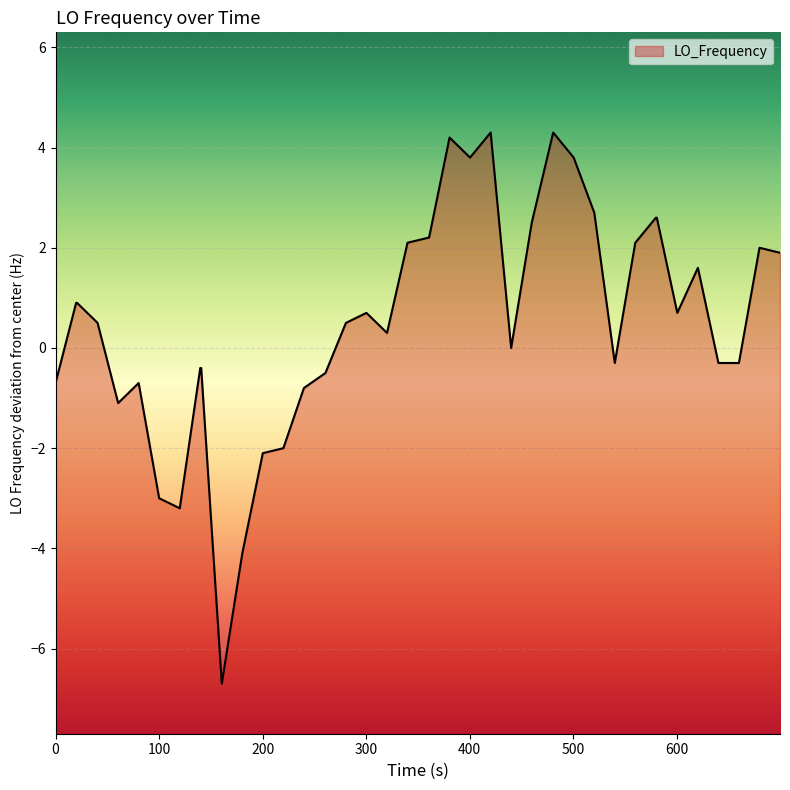

What is the minimum value shown in the chart?

-6.7